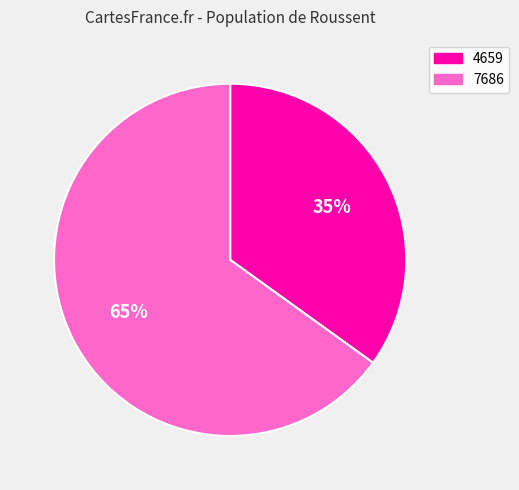

Between 4659 and 7686, which is larger?

7686